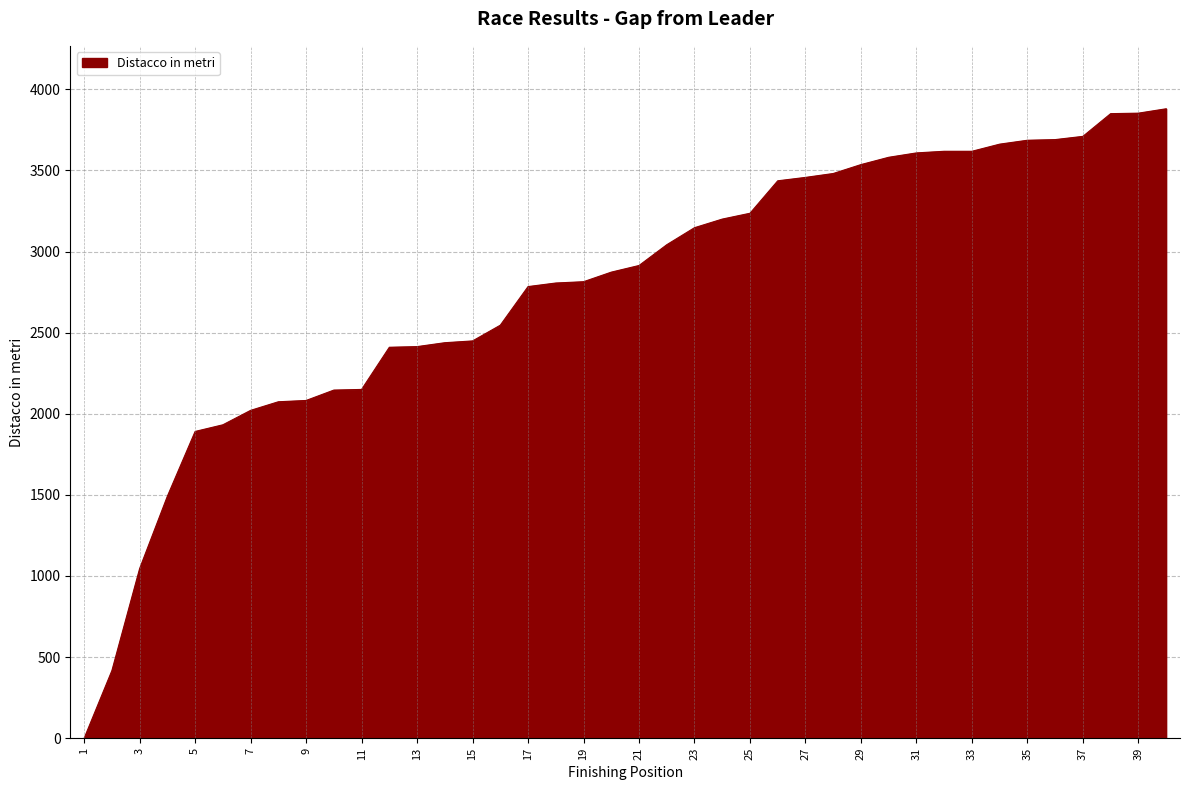

What is the difference between the maximum and minimum values?

3880